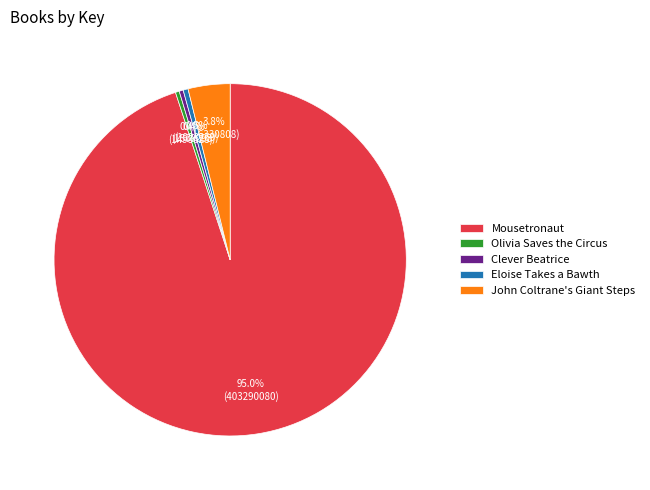

Which slice is the largest?

Mousetronaut